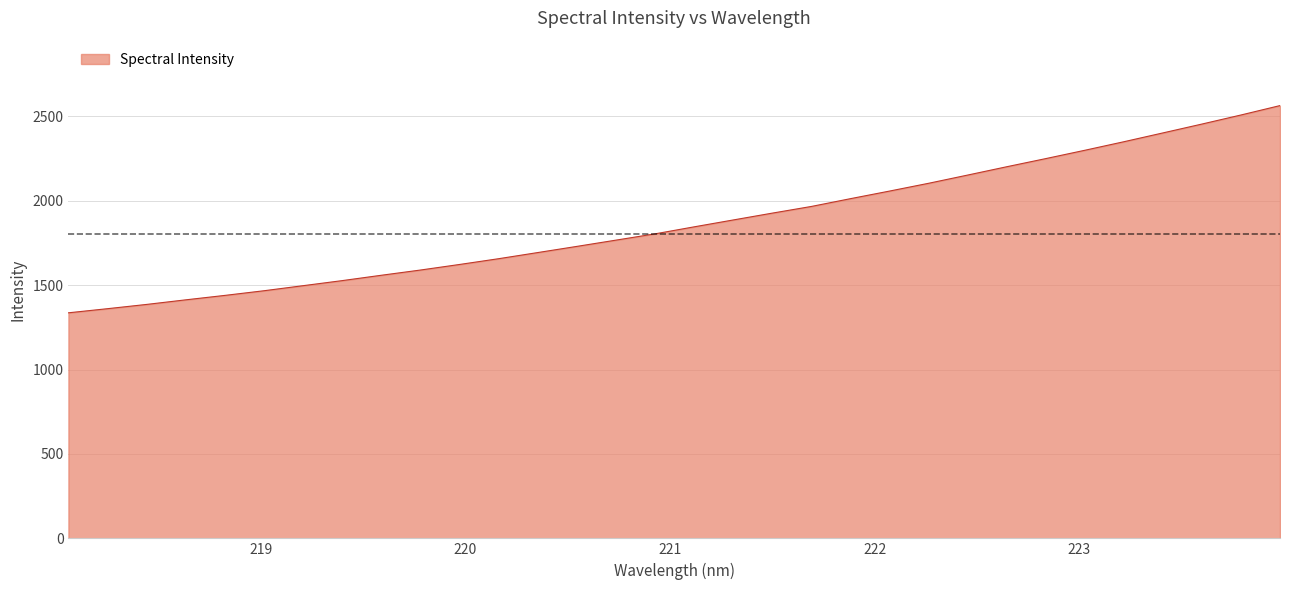

What is the difference between the maximum and minimum values?

1227.4